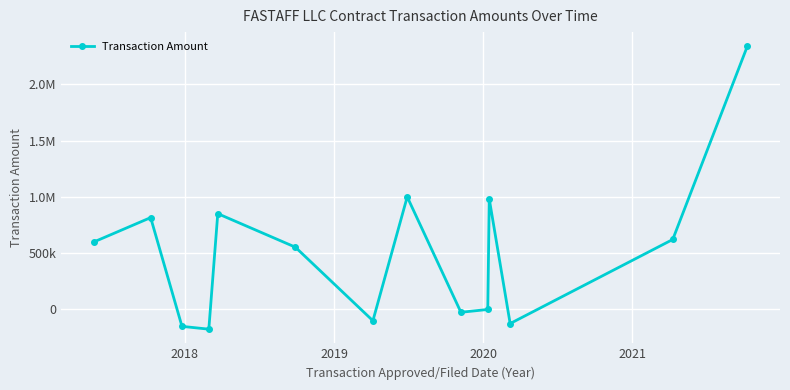

Is this an area chart (filled region under the line)?

No